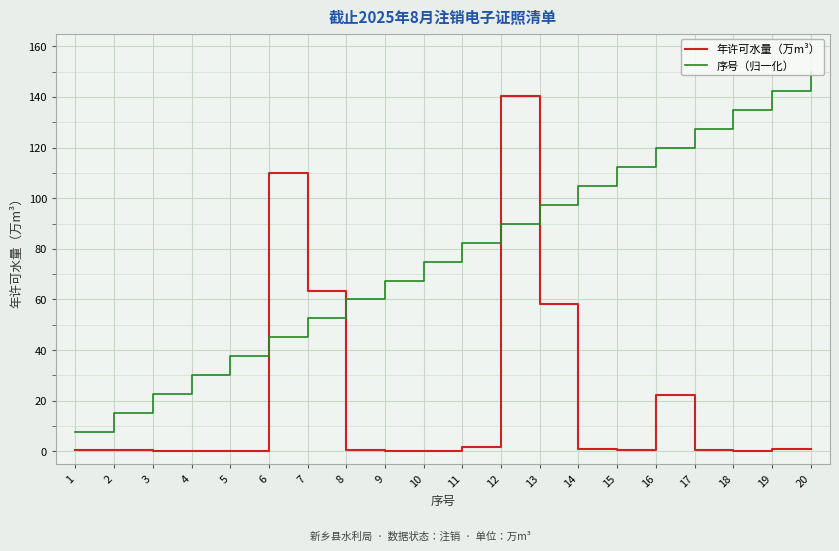

Which series changed the most between 5 and 16?

序号（归一化）